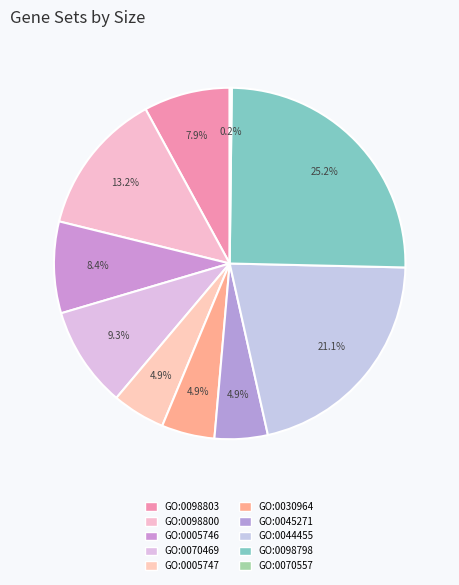

Rank the categories by value from highest to lowest.

GO:0098798, GO:0044455, GO:0098800, GO:0070469, GO:0005746, GO:0098803, GO:0005747, GO:0030964, GO:0045271, GO:0070557